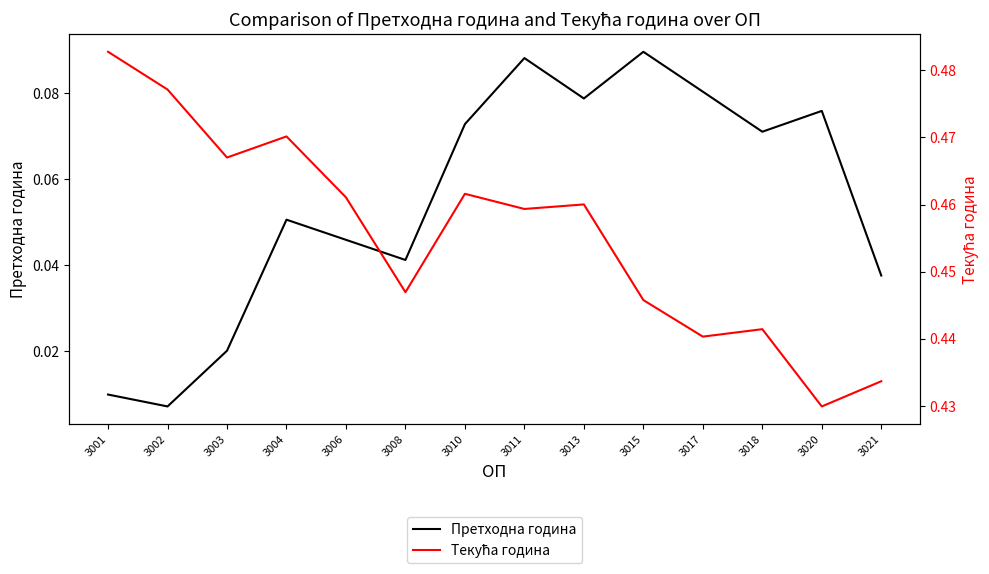

Which category has the lowest value in the Претходна година series?

3002